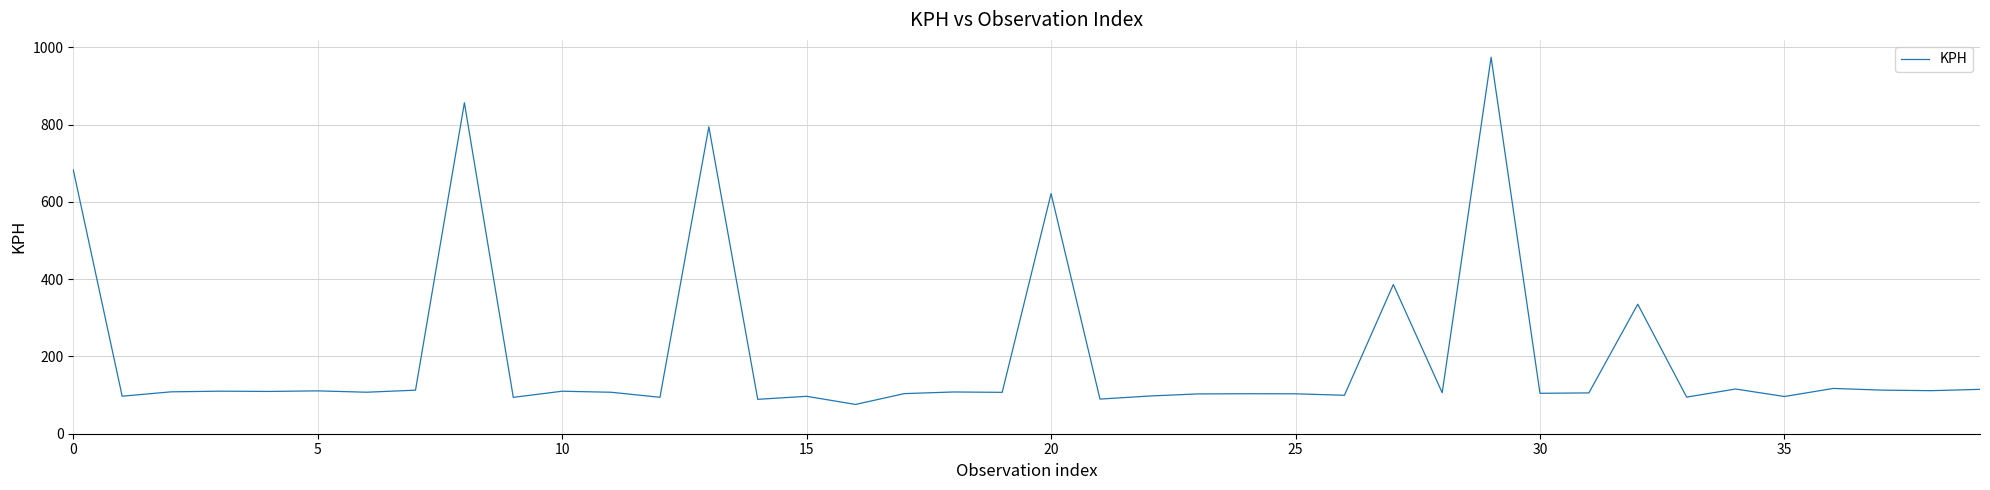

What is the smallest value displayed?

75.8